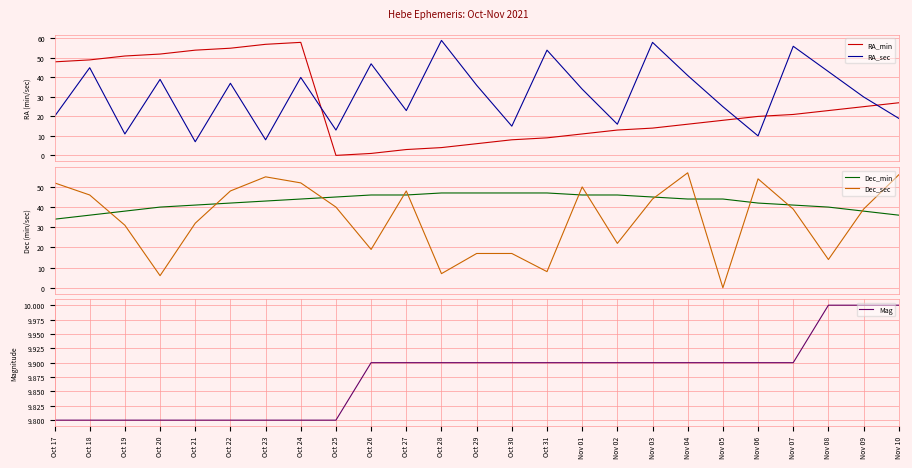

What is the spread (max minus min) of values at Nov 09?

29.0